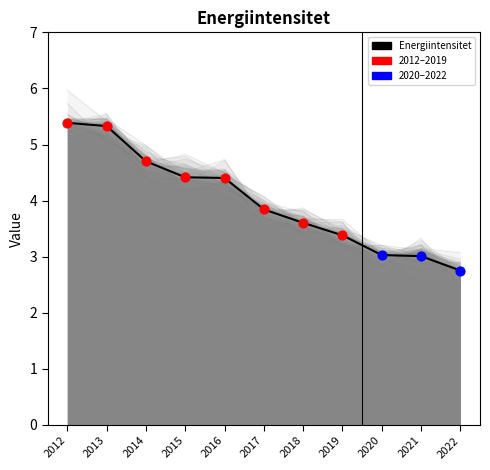

What is the change in value from 2014 to 2021?

-1.7